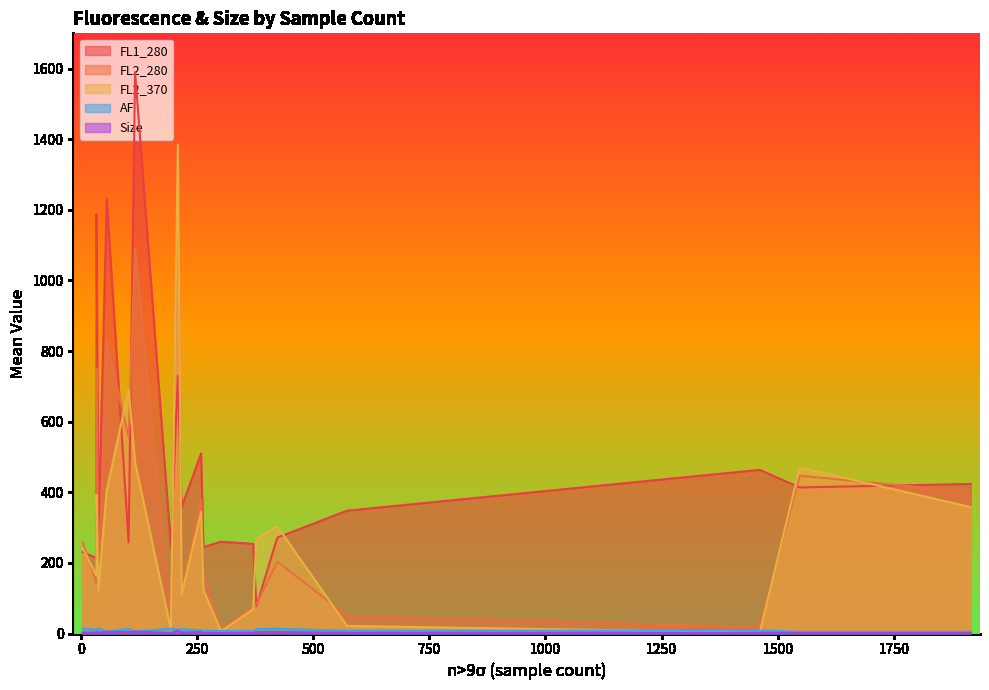

How many interior local valleys does the AF series have?

6